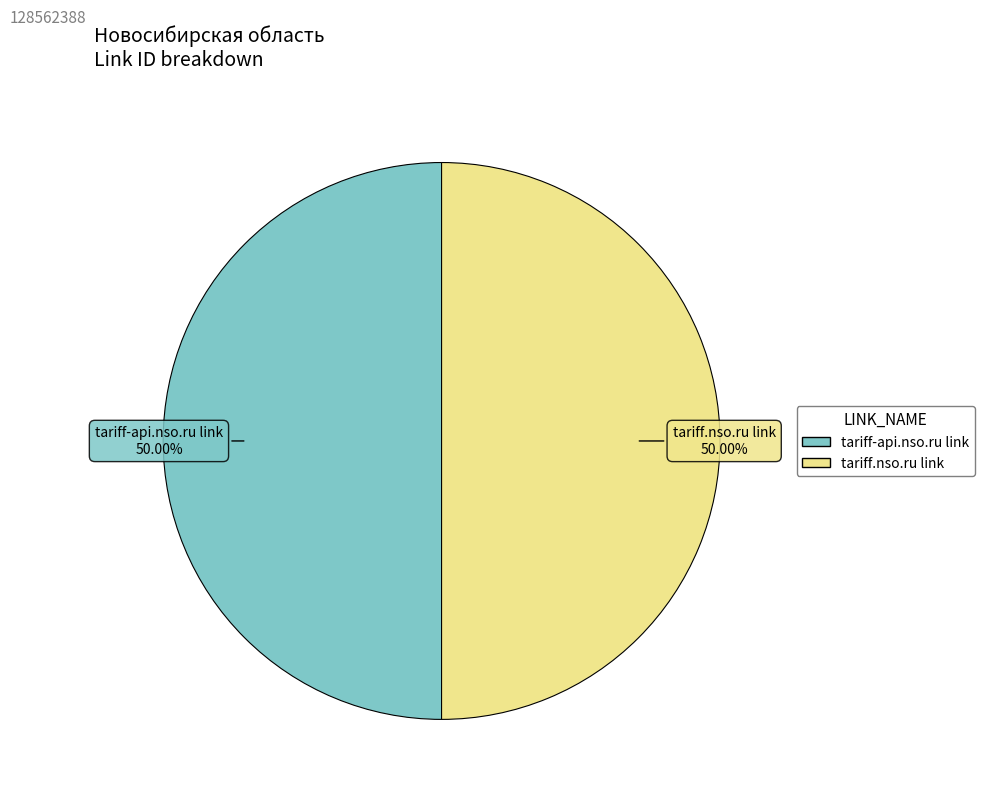

Is the sum of tariff-api.nso.ru link and tariff.nso.ru link greater than half?

Yes